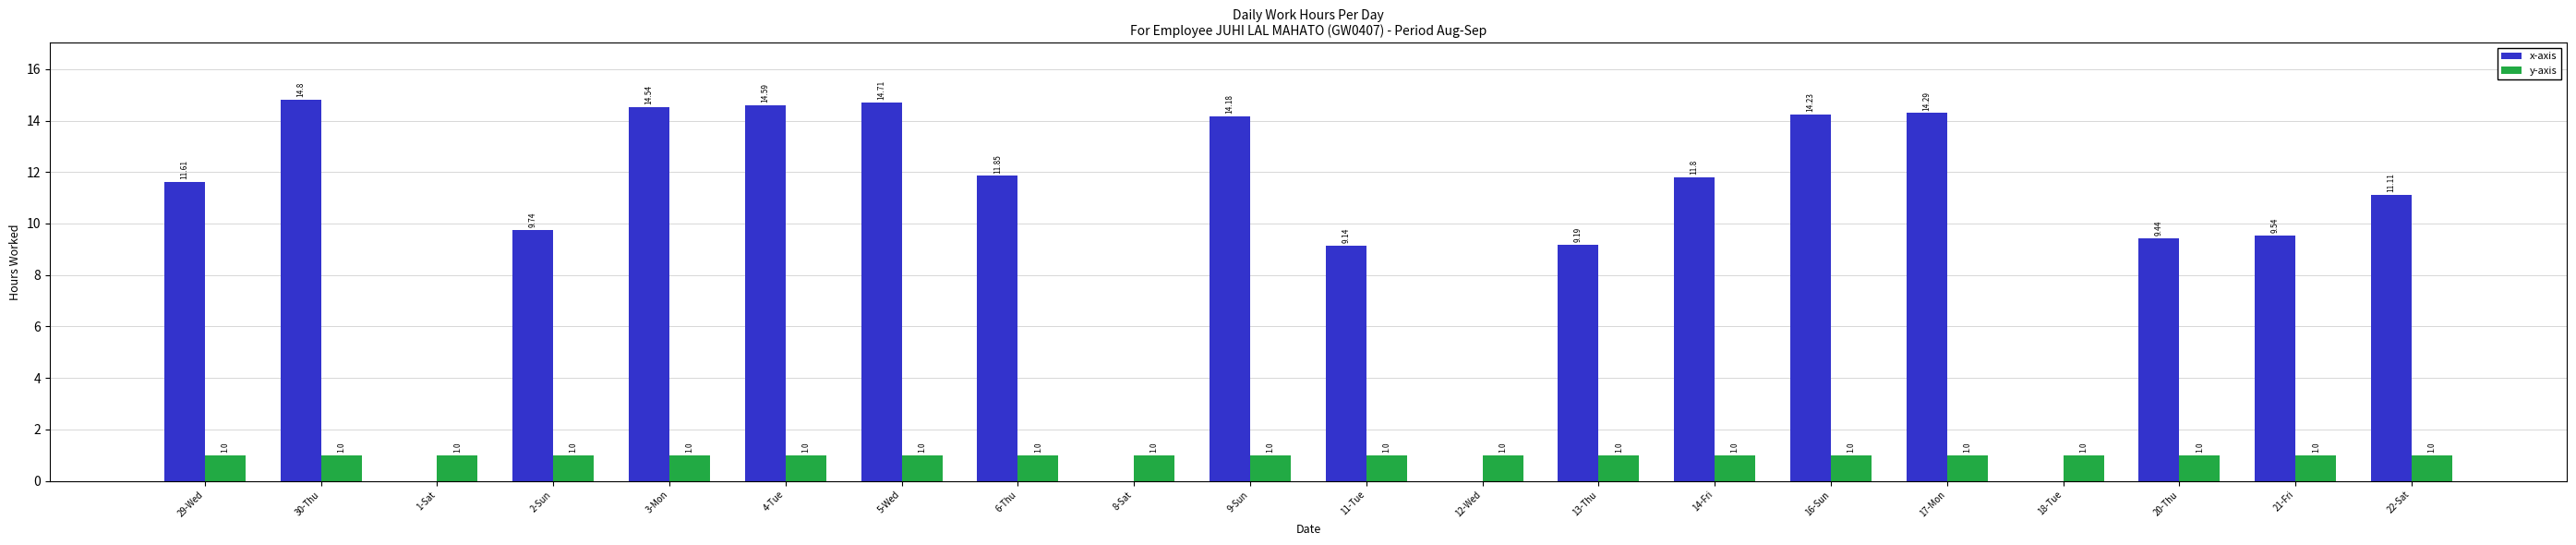

What is the average value of the y-axis series?

1.0